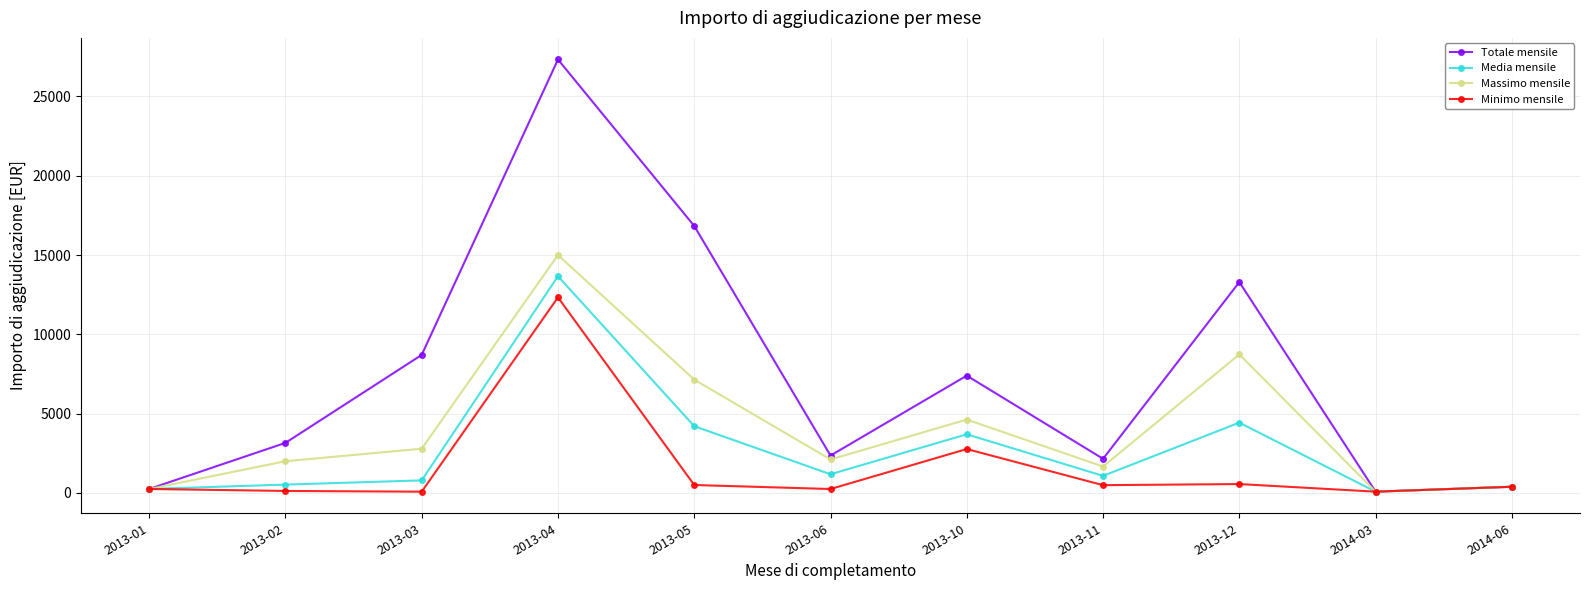

In Massimo mensile, how many points are higher than both neighbors (excluding endpoints)?

3